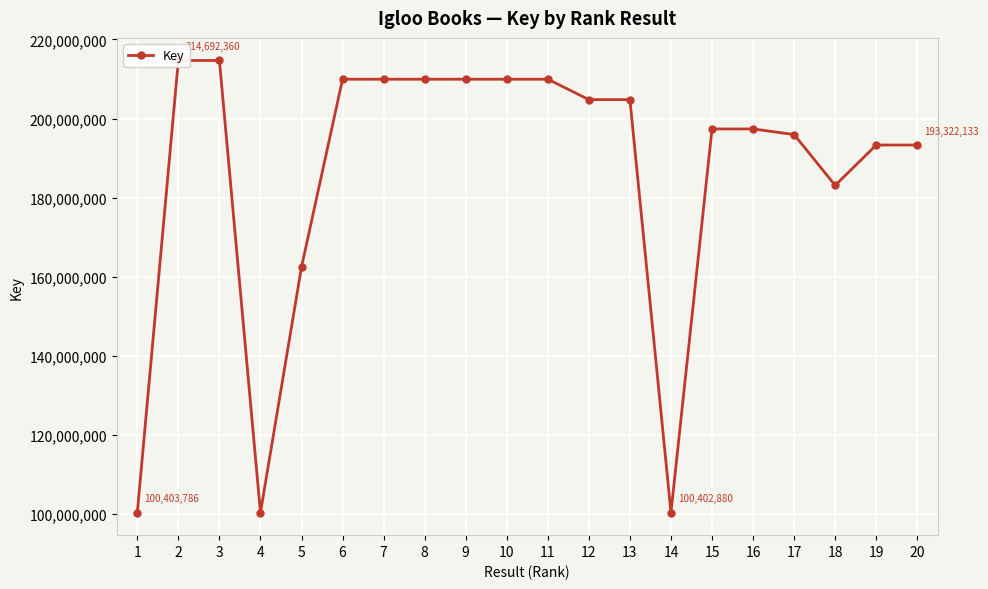

What is the sum of the values at 14 and 20?

293725013